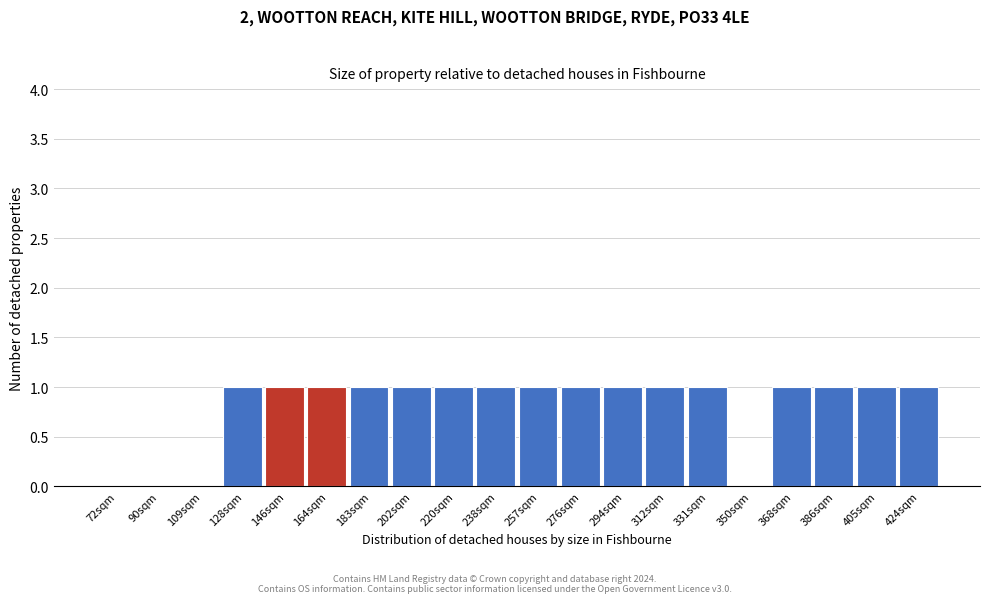

Reading right to left, transcribe all the data shown in this chart.

424sqm=1	405sqm=1	386sqm=1	368sqm=1	350sqm=0	331sqm=1	312sqm=1	294sqm=1	276sqm=1	257sqm=1	238sqm=1	220sqm=1	202sqm=1	183sqm=1	164sqm=1	146sqm=1	128sqm=1	109sqm=0	90sqm=0	72sqm=0